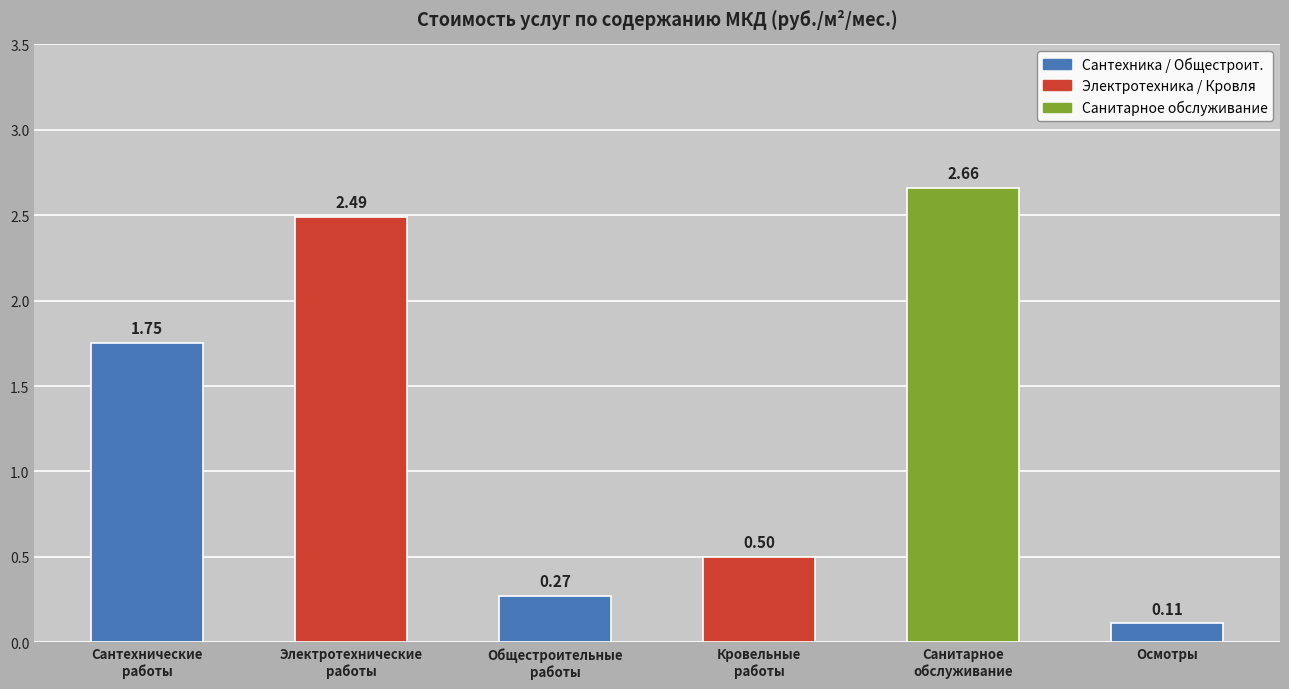

List the labels in order of value, largest first.

Санитарное
обслуживание, Электротехнические
работы, Сантехнические
работы, Кровельные
работы, Общестроительные
работы, Осмотры